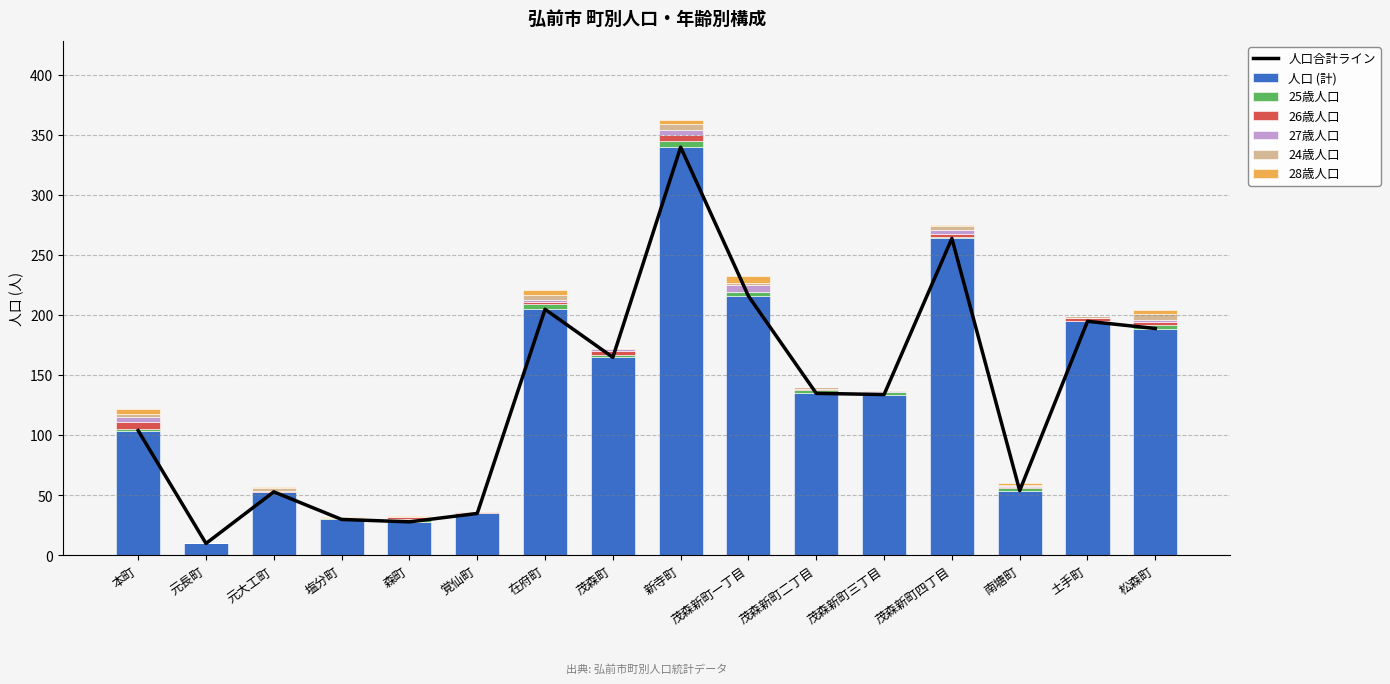

Which series has the widest spread of values?

人口 (計)